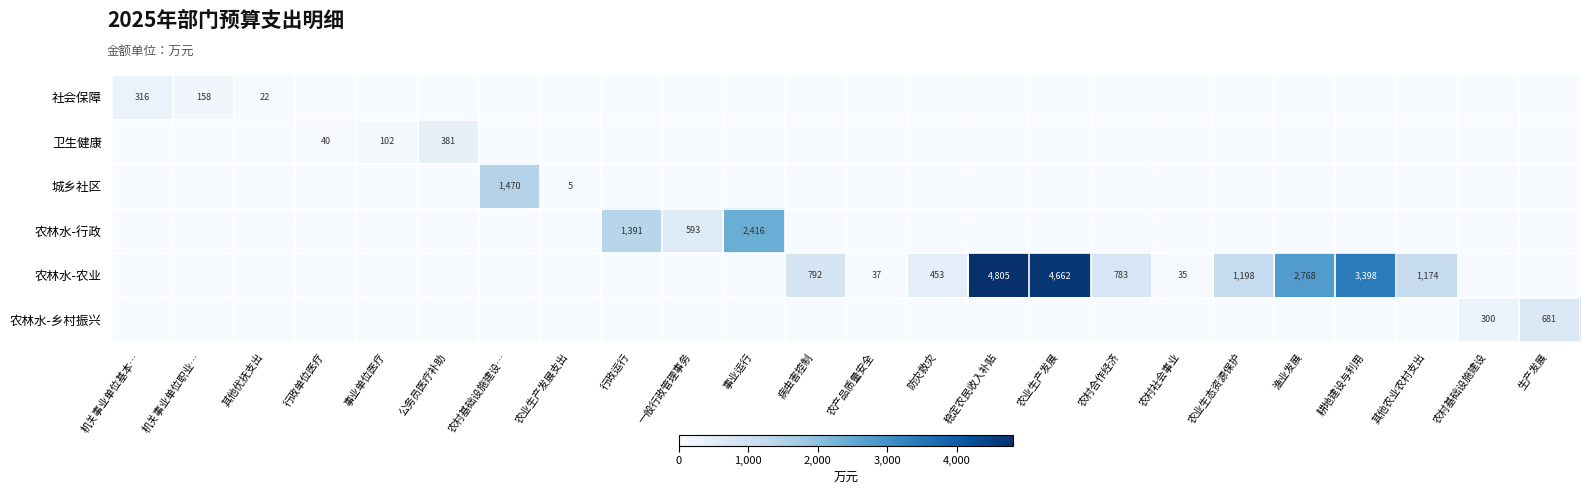

Is it true that 农林水-农业 equals 783 at 农村合作经济?

True